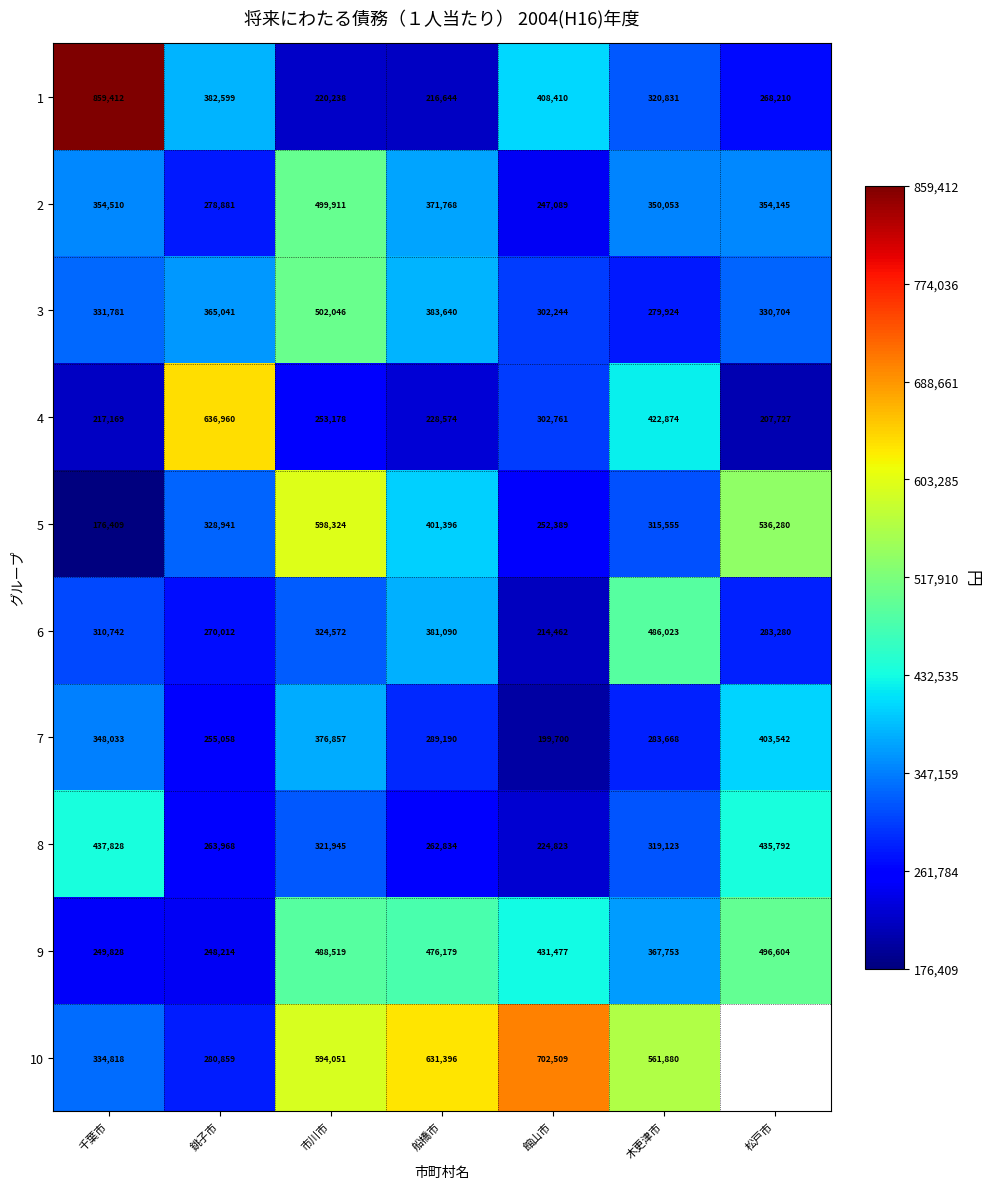

The value of 7 at 千葉市 is 124193.0. True or false?

False